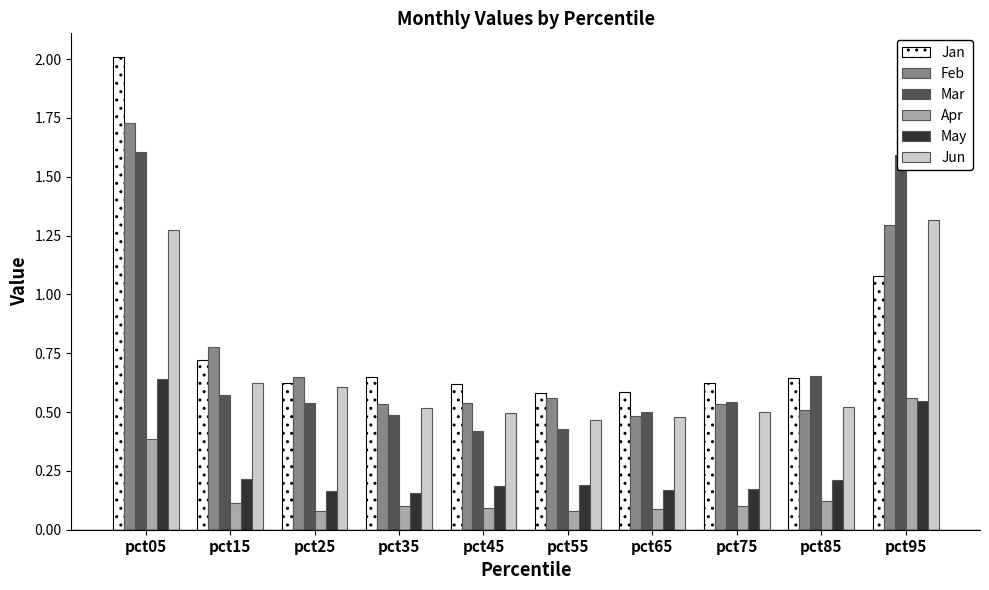

Count the Mar values in the range 0 to 1.

8